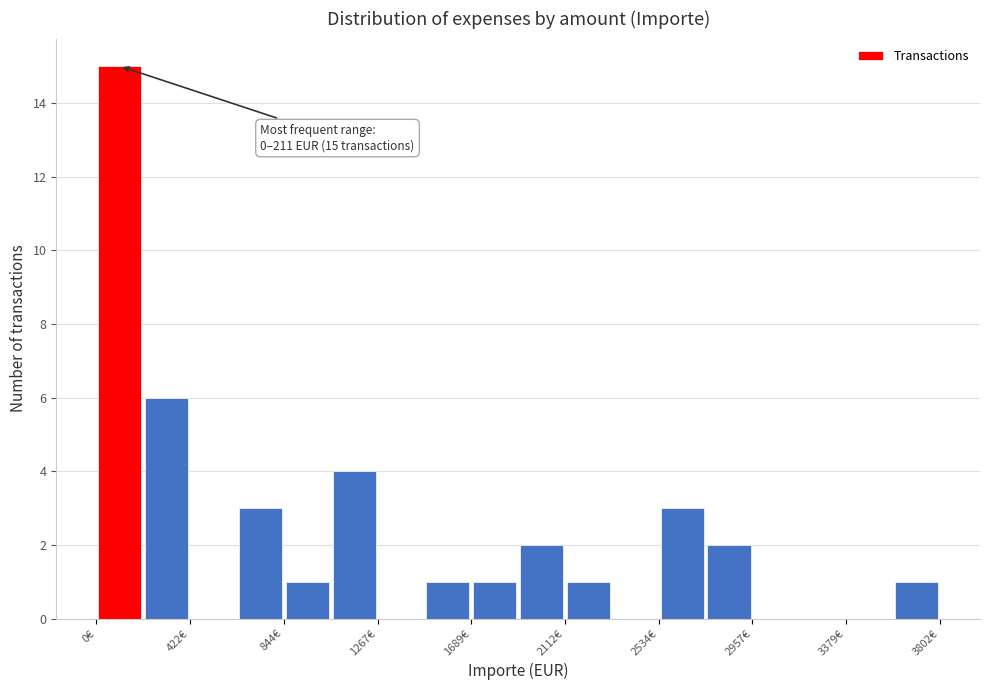

Which range on the x-axis has the tallest bar?

0 to 200